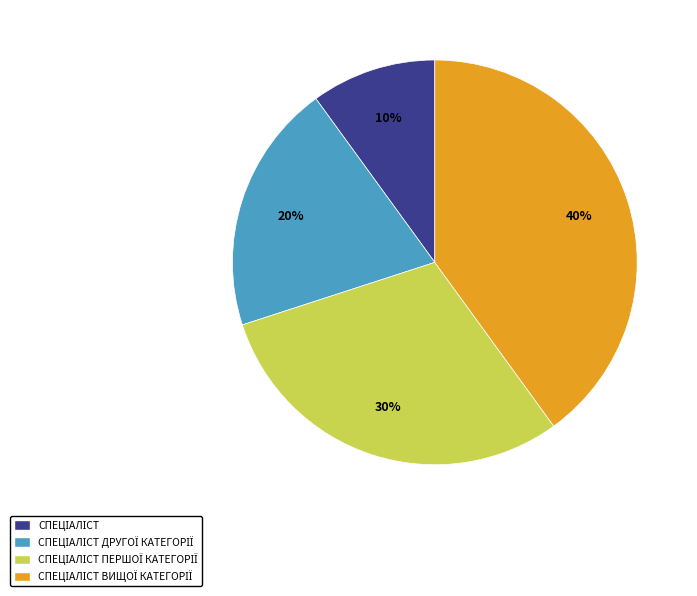

Is there a majority slice in this chart?

No